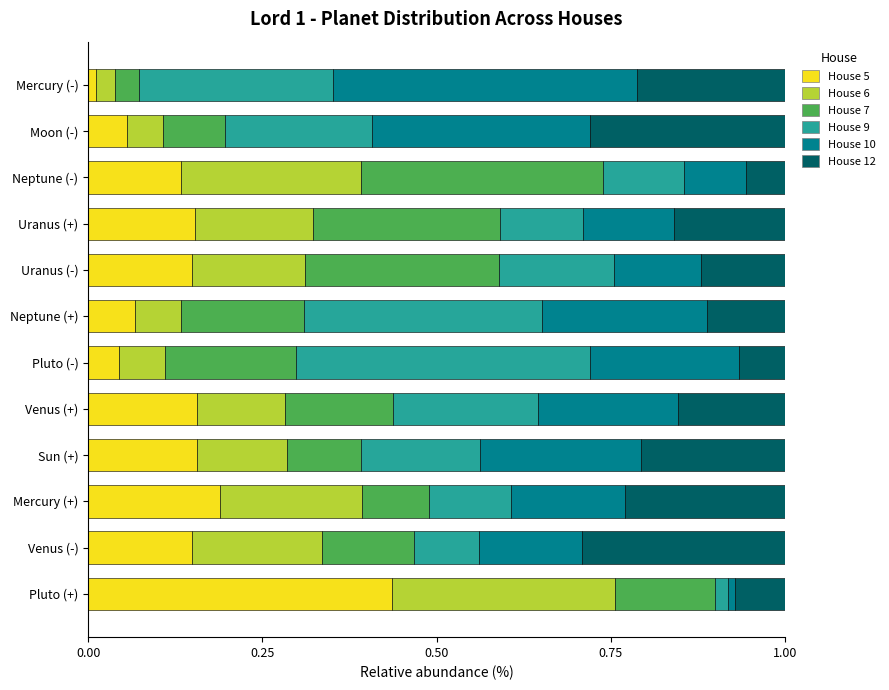

At which label is House 5 closest to 0?

Mercury (-)